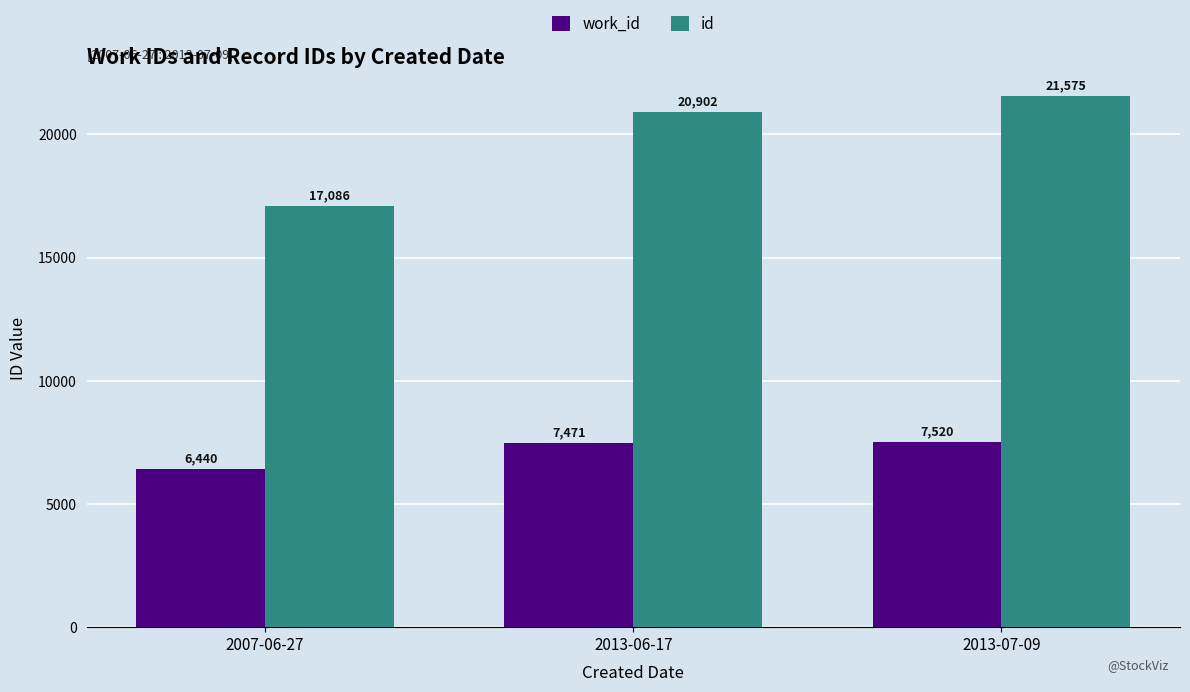

What is the average value of the work_id series?

7144